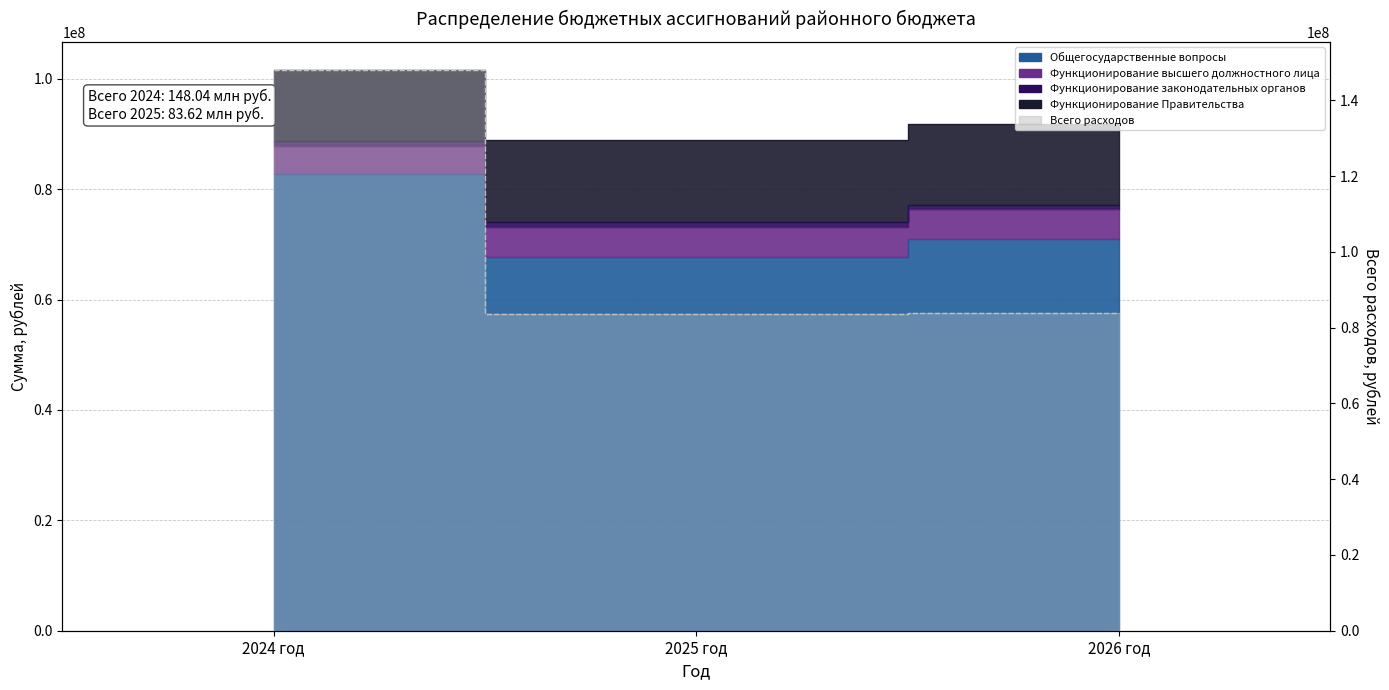

The Функционирование Правительства series shows 44629838.2 at 2024 год. True or false?

False